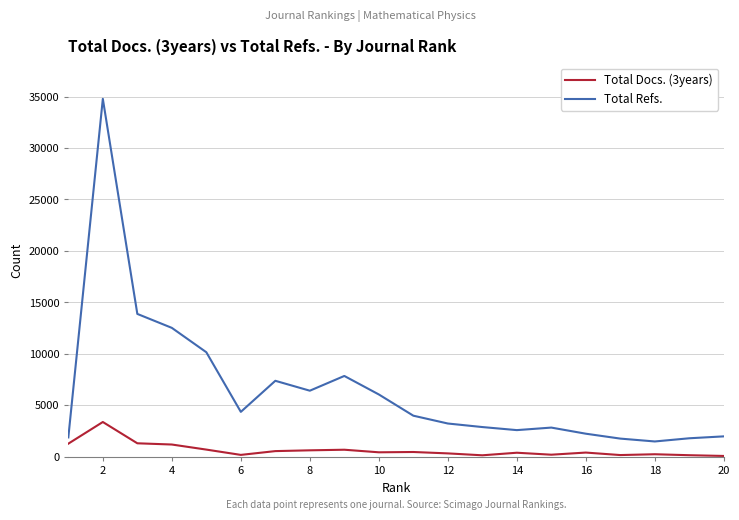

List the series in order of their peak value, lowest first.

Total Docs. (3years), Total Refs.